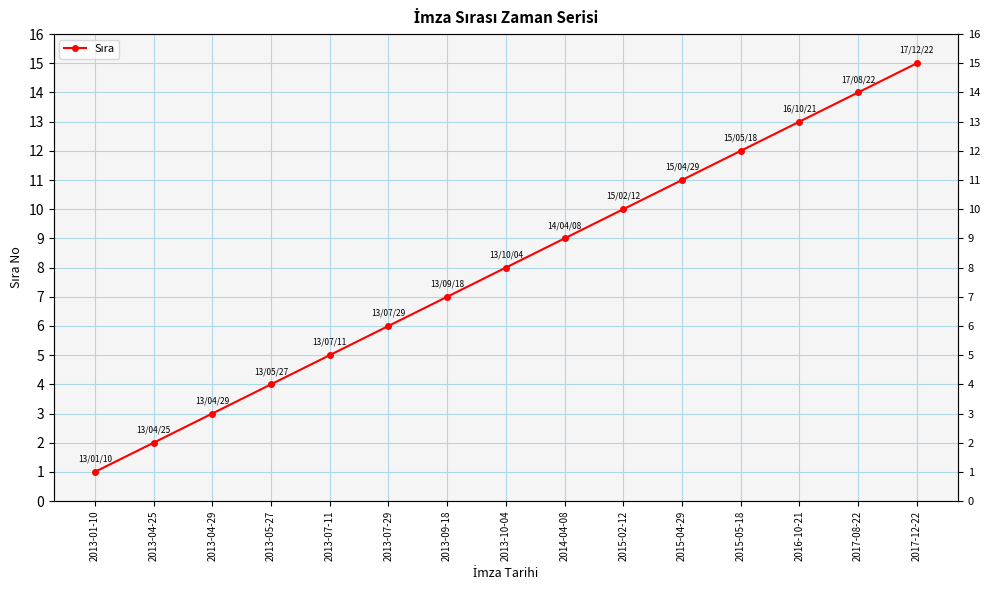

True or false: the data has more than 0 interior local peaks.

False